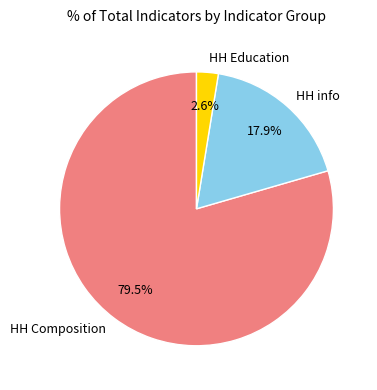

Rank the categories by value from highest to lowest.

HH Composition, HH info, HH Education